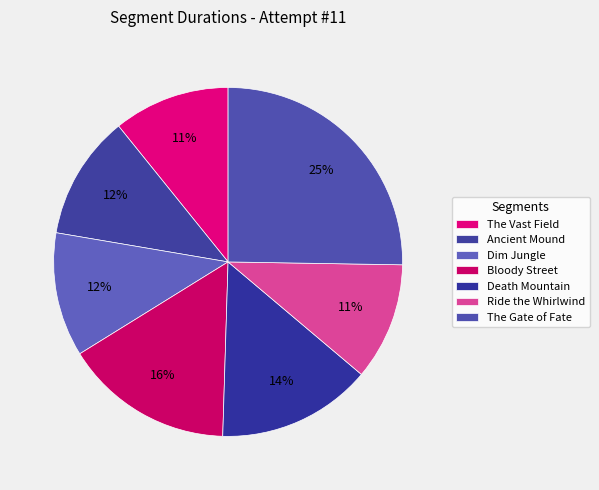

To the nearest percent, what is the combined percentage of Death Mountain and Bloody Street?

30%